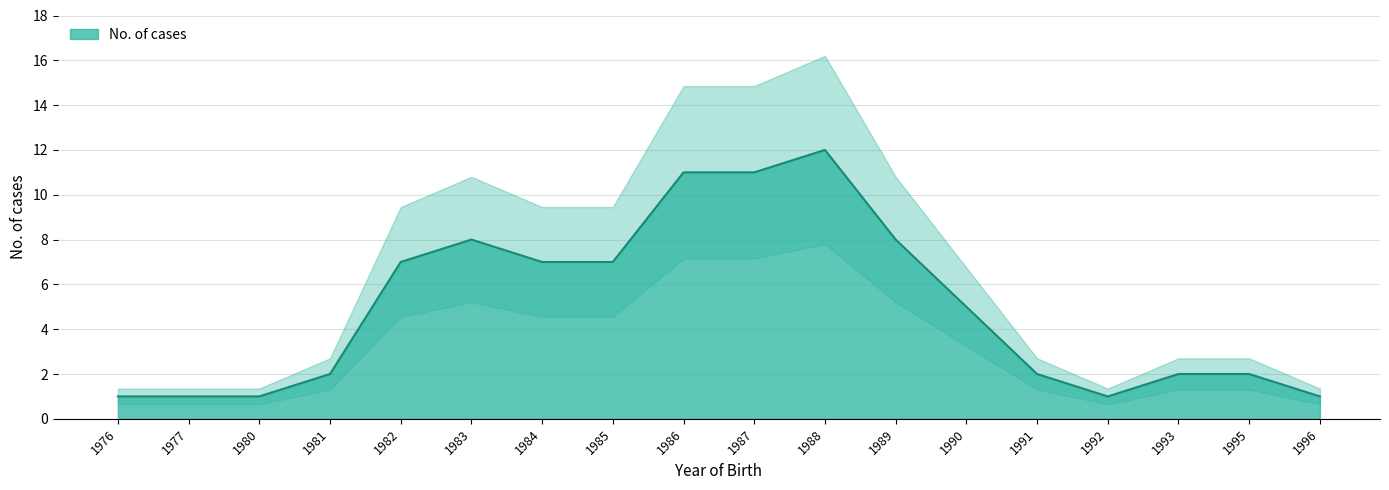

At which label is the value closest to 6?

1982